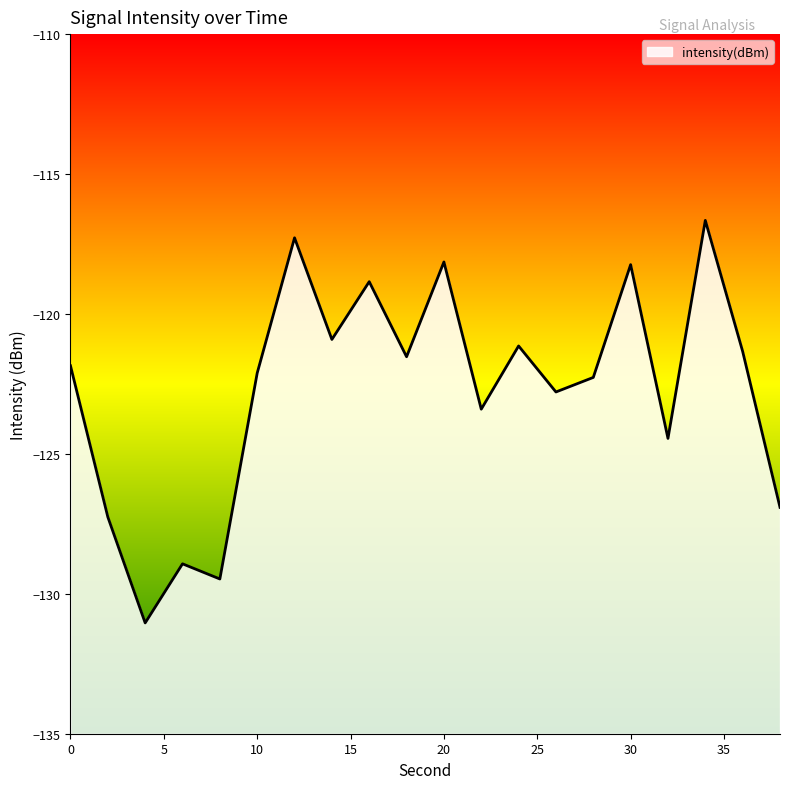

How many lines are shown in the chart?

1